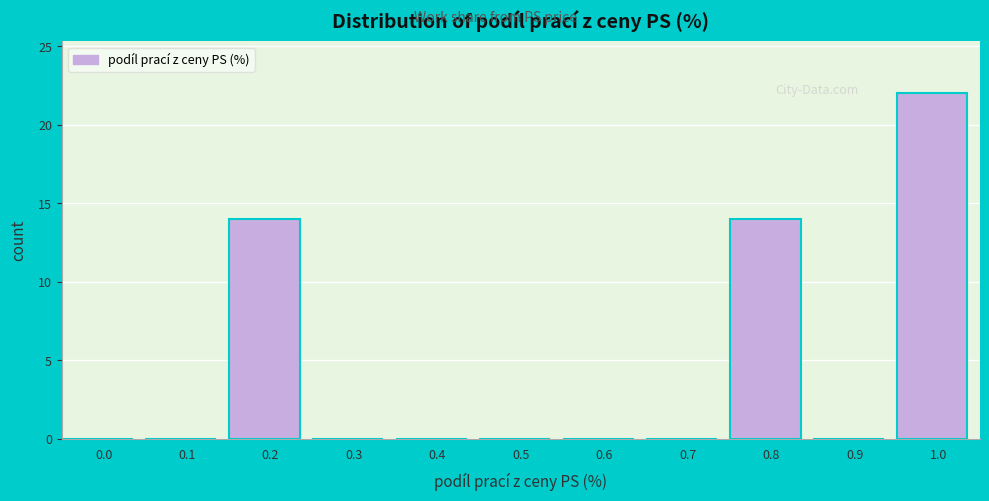

Reading left to right, extract all data points from this chart.

0.0=0	0.1=0	0.2=14	0.3=0	0.4=0	0.5=0	0.6=0	0.7=0	0.8=14	0.9=0	1.0=22